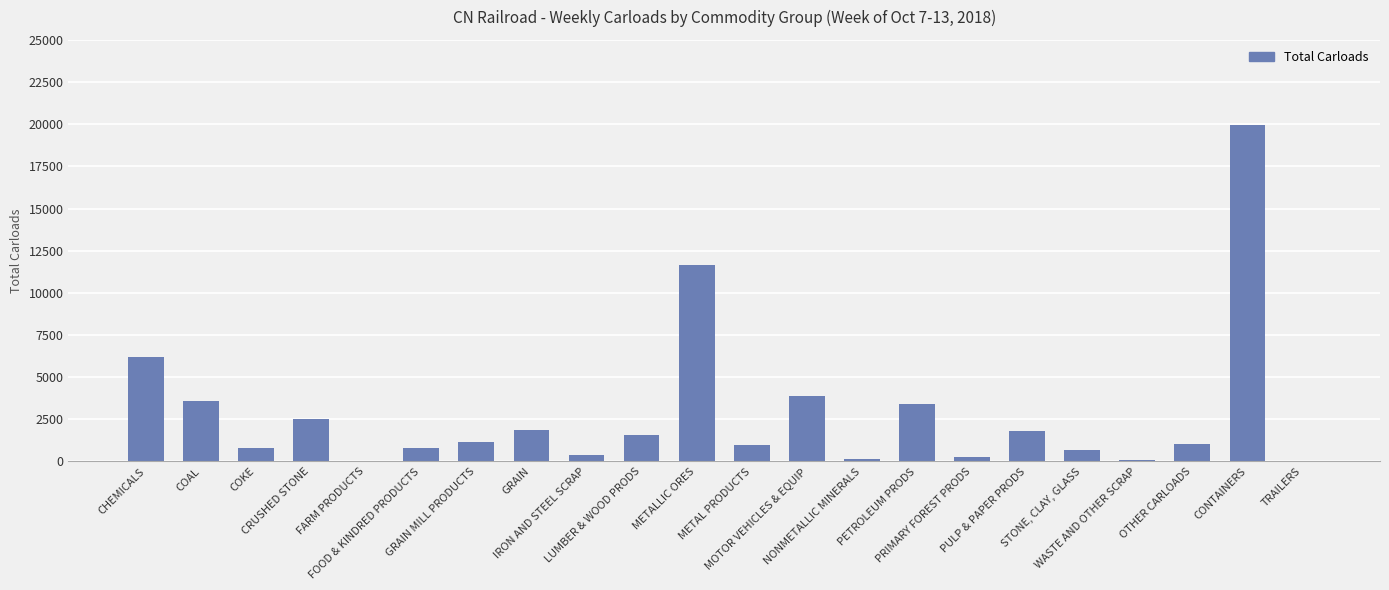

What is the sum of all values?

62884